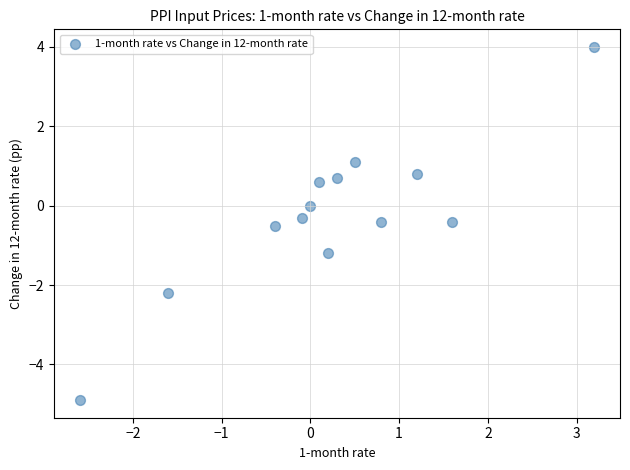

What is the range of X values (max minus min)?

5.8